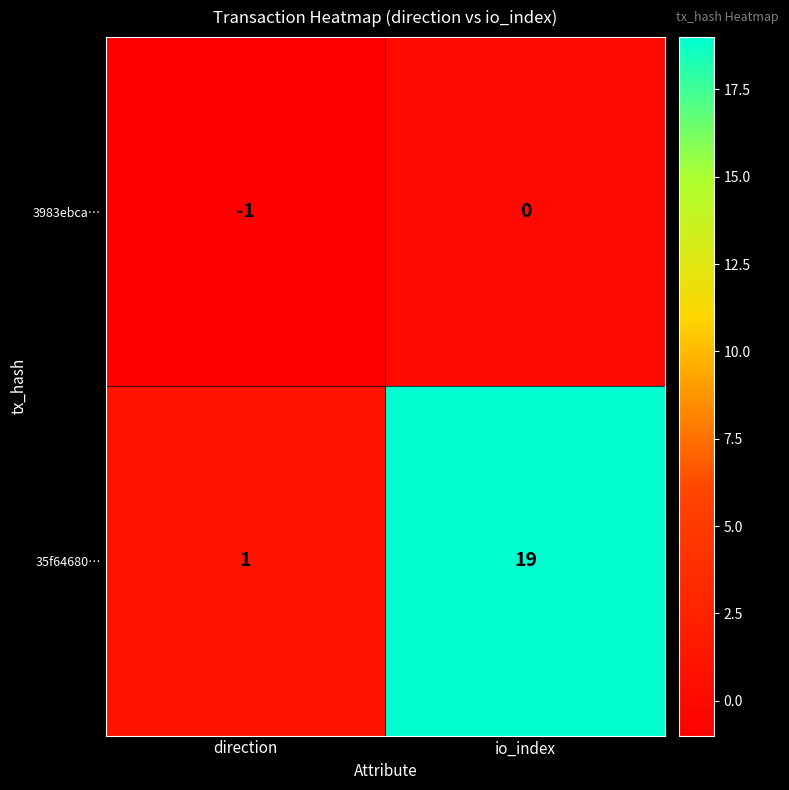

Which series has the widest spread of values?

35f64680…